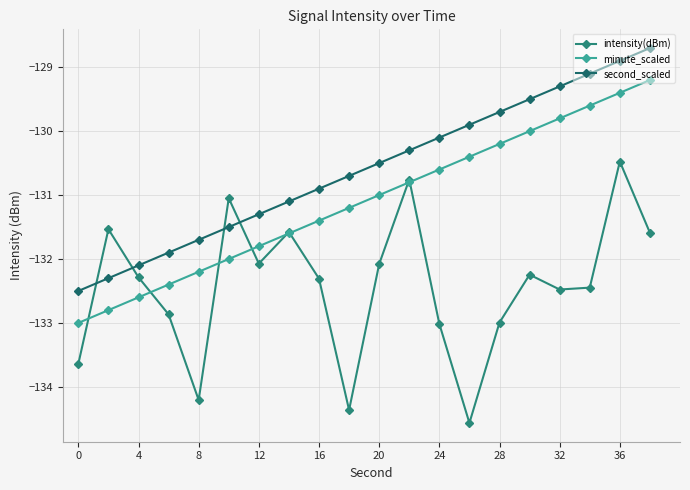

What is the value of the second_scaled point at the 18th from the left?

-129.1